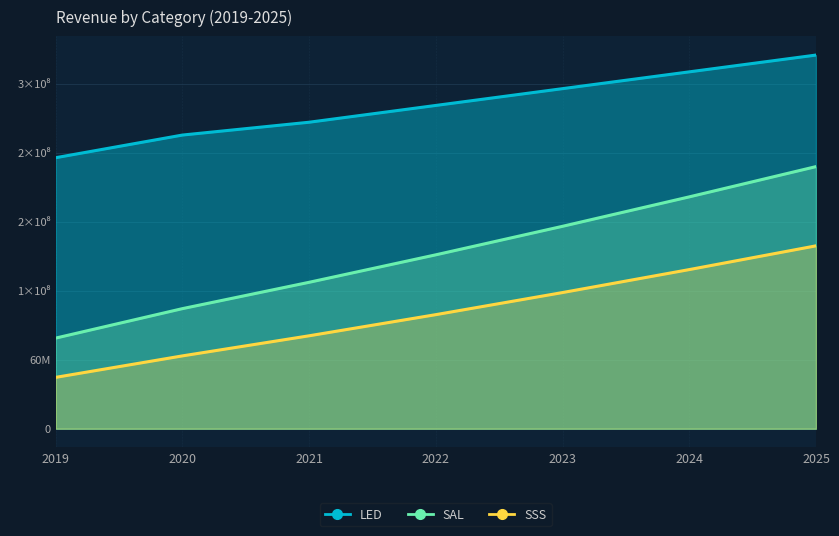

Between 2019 and 2024, which series saw the biggest shift?

SAL